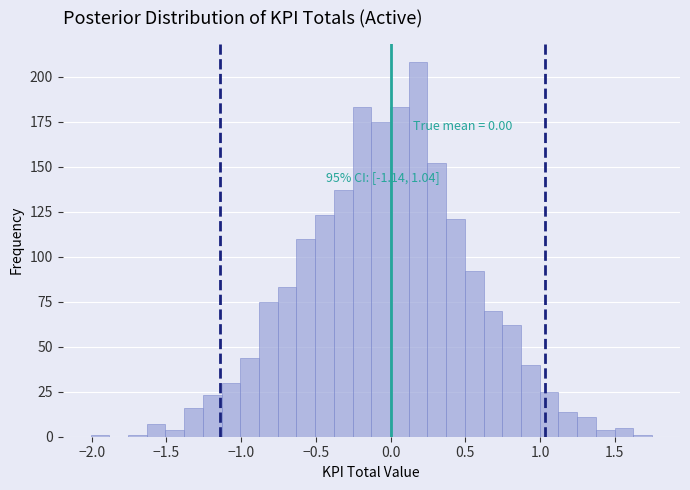

Read against the x-axis, roughly where is the centre of the tallest bar?

0.20